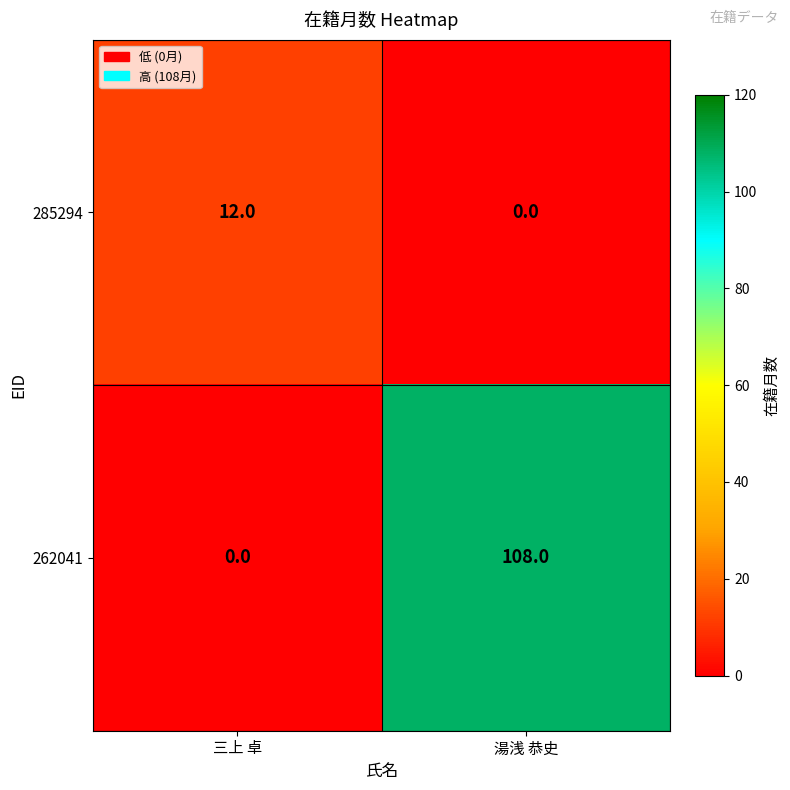

Which series has the widest spread of values?

262041